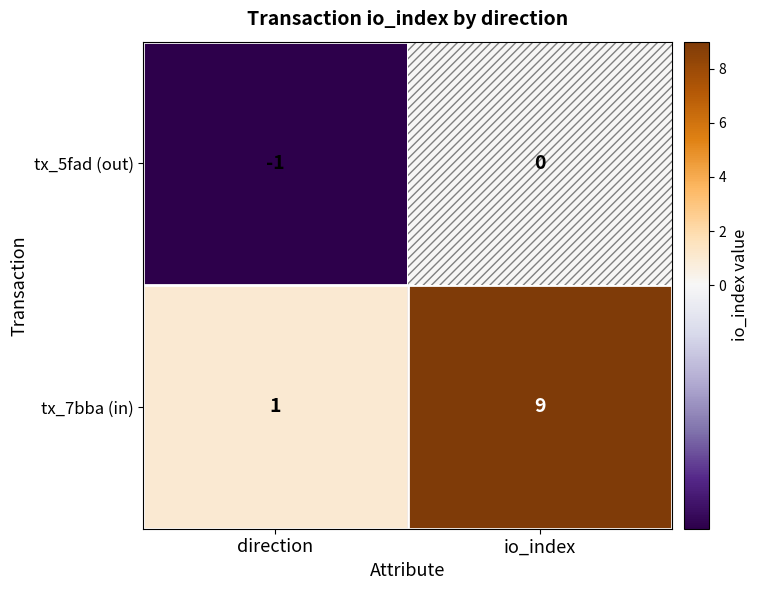

At which label is tx_7bba (in) closest to 5?

direction